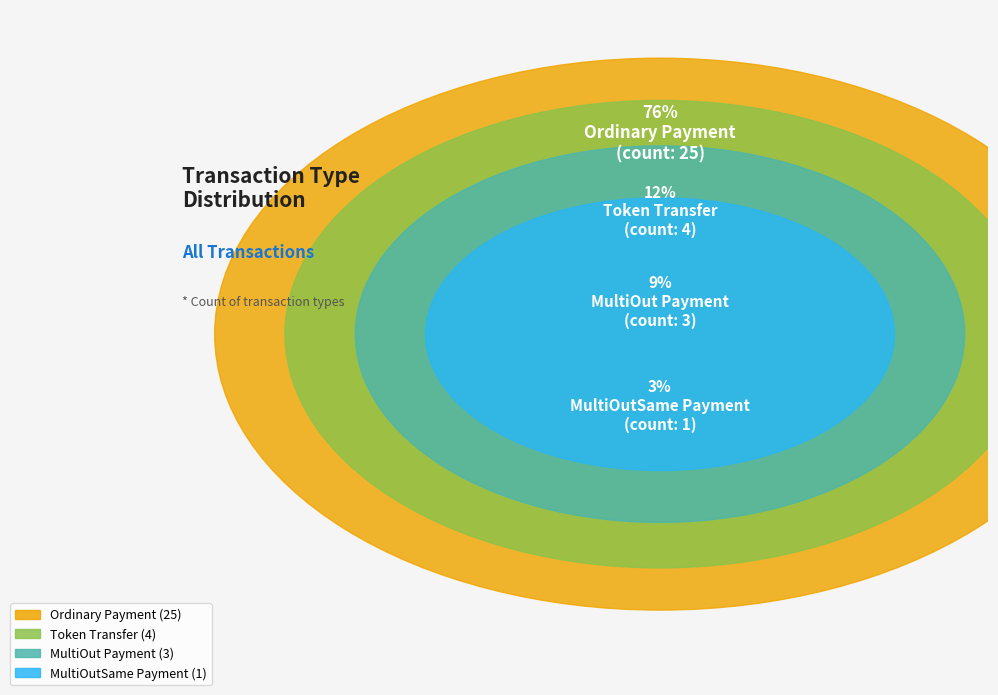

Is the sum of Ordinary Payment and Token Transfer greater than half?

Yes